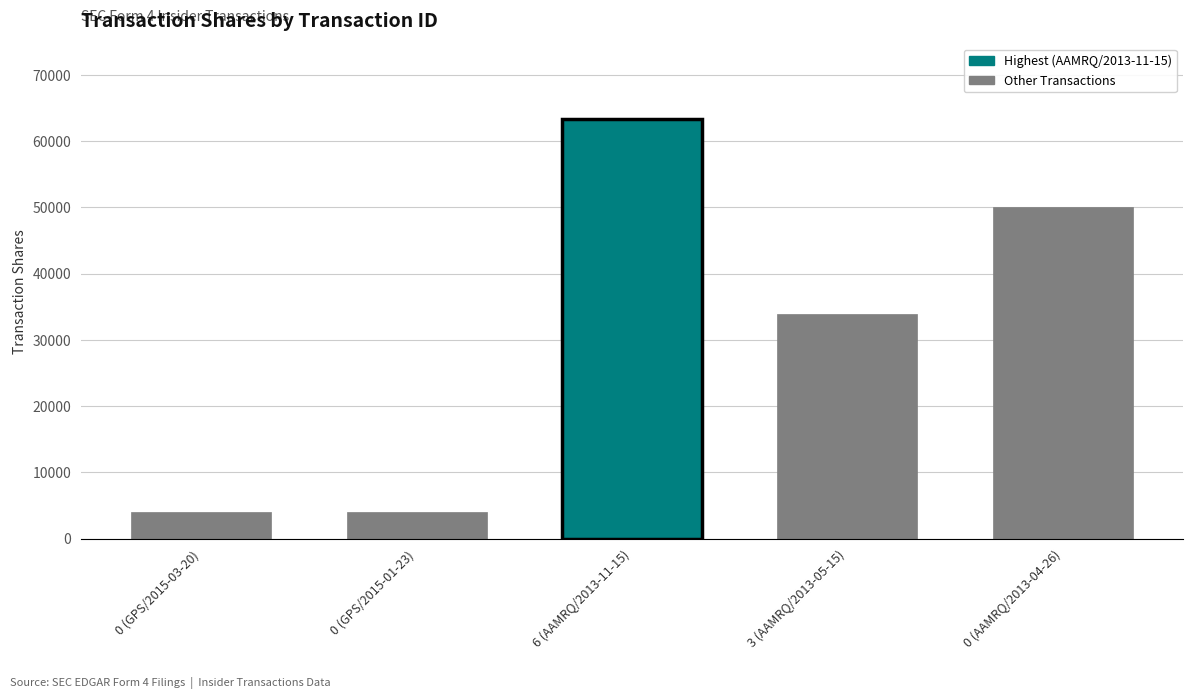

What is the value of the 1st bar from the left?

3965